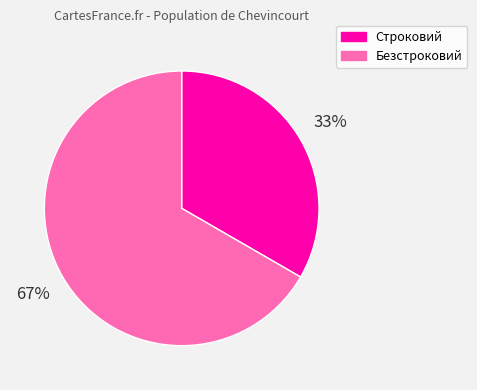

Is Безстроковий the majority of the pie?

Yes